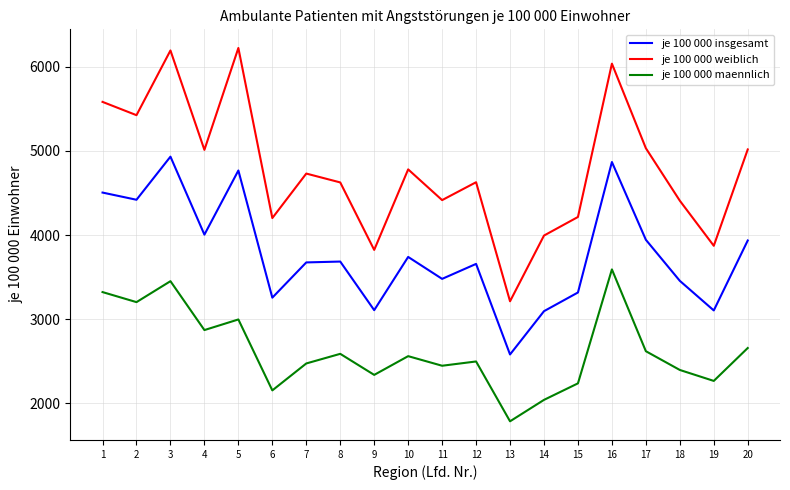

What is the lowest value of the je 100 000 insgesamt series?

2579.9